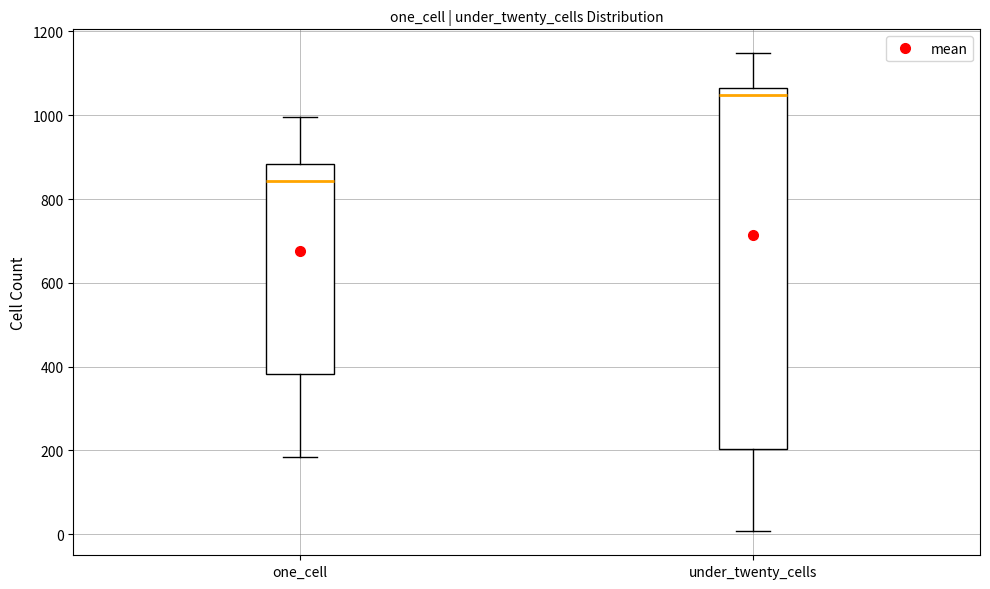

Where does the median line of the box for under_twenty_cells sit on the y-axis? The values are not printed on the chart, so give them approximately, as read against the axis.

1040